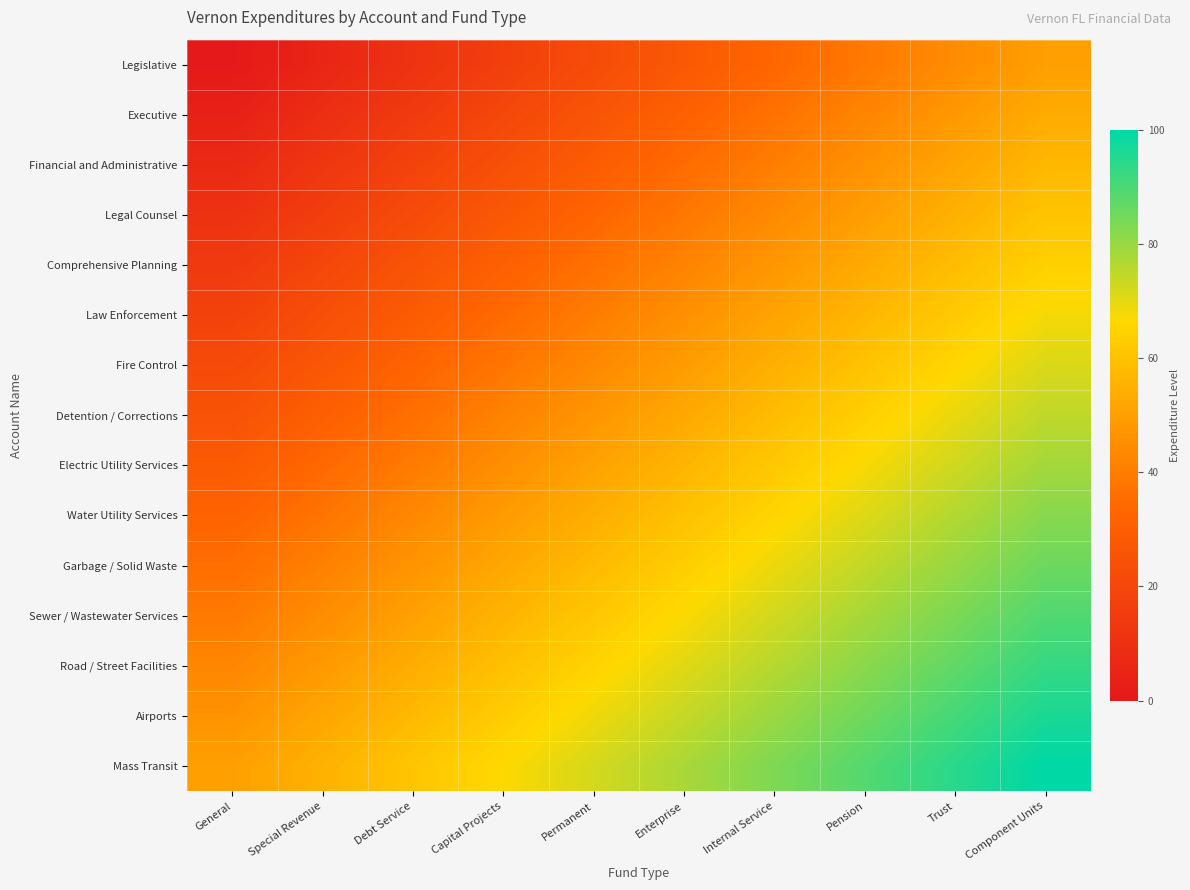

Which has a higher value, Component Units or Pension?

Component Units